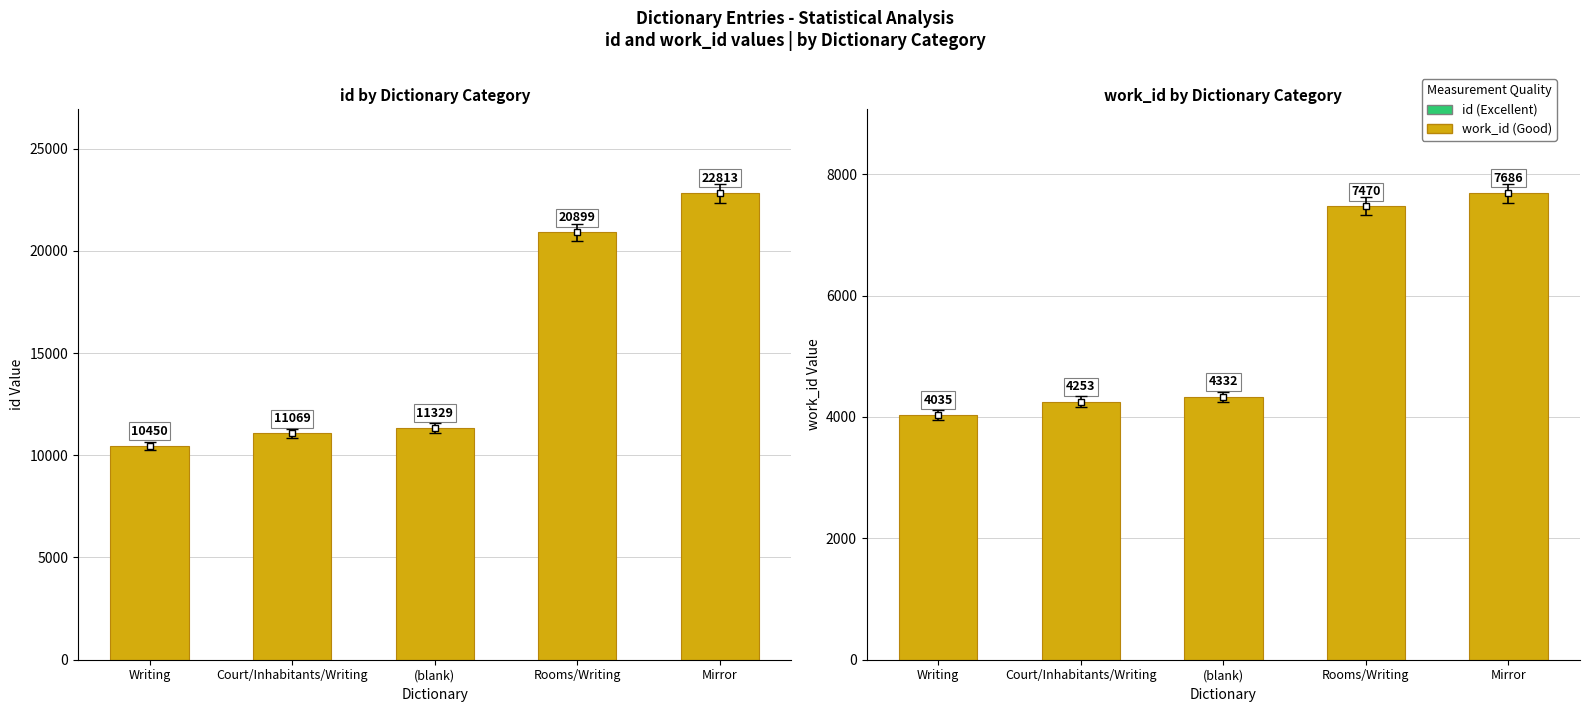

At which category is the sum across all series the highest?

Mirror